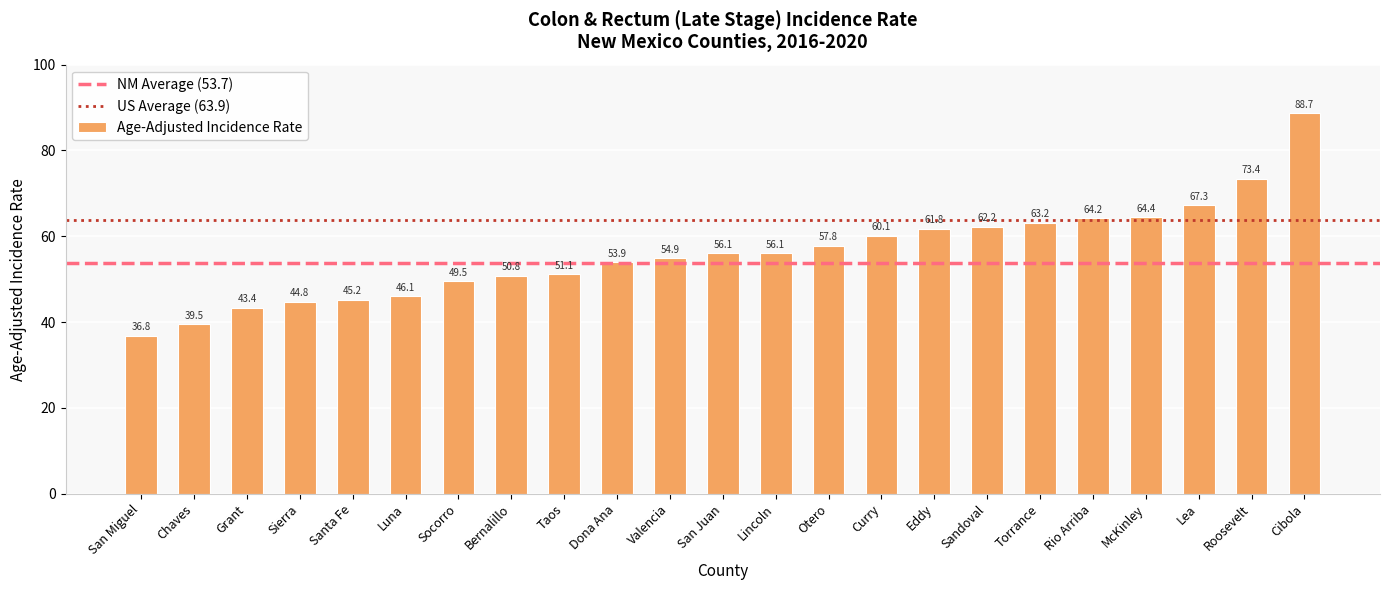

At which category does the chart reach its peak across all series?

Cibola